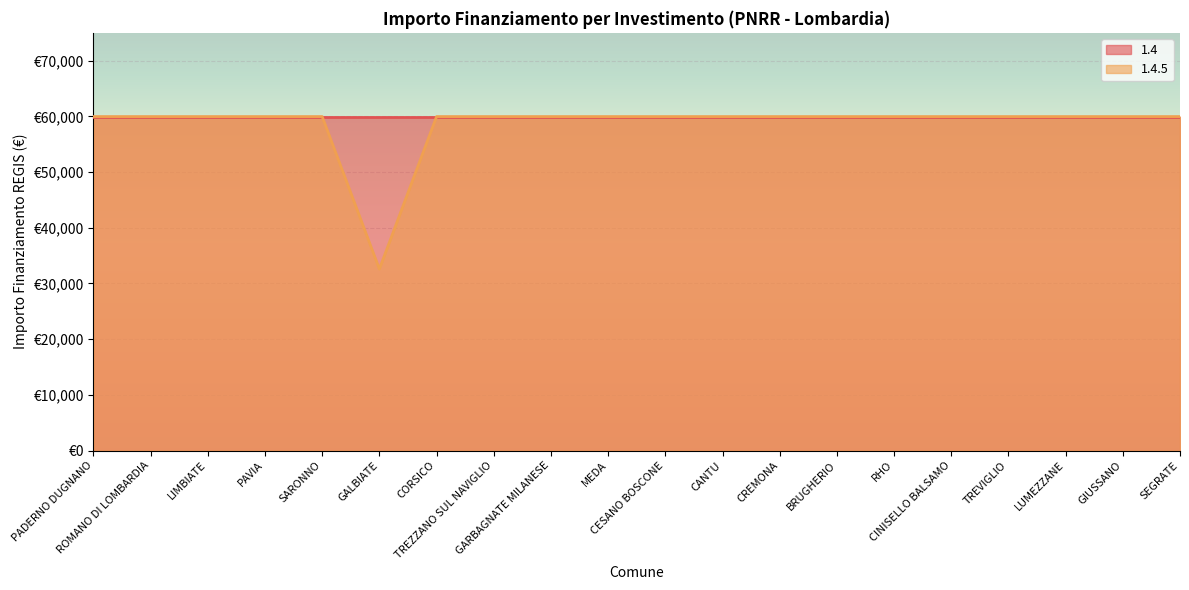

Between CESANO BOSCONE and PADERNO DUGNANO, which is larger?

CESANO BOSCONE